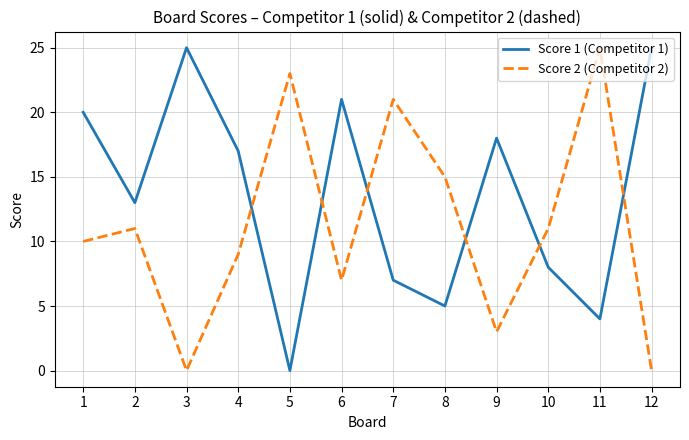

At which category does Score 1 (Competitor 1) reach its first local peak?

3